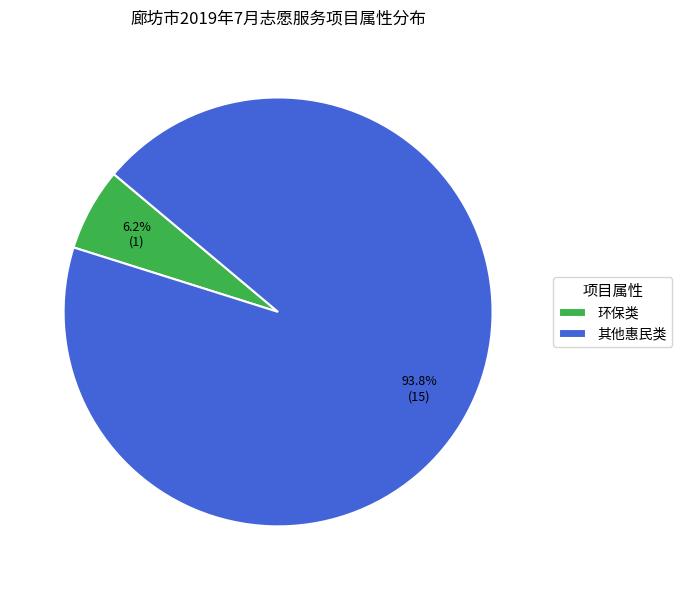

How much of the chart is everything except 环保类?

93.7%